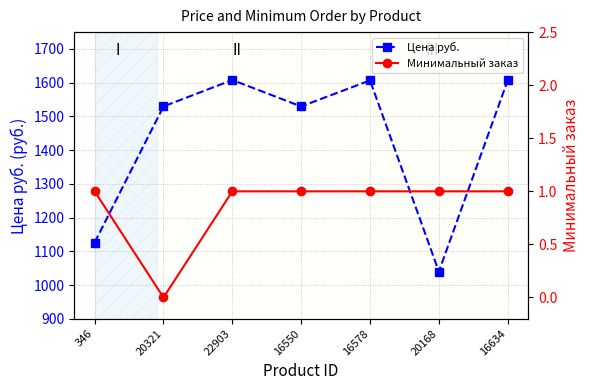

Reading right to left, list all the values displayed in this chart.

Цена руб.: 16634=1606.8	20168=1040.0	16578=1606.8	16550=1529.5	22903=1608.0	20321=1529.5	346=1126.0
Минимальный заказ: 16634=1.0	20168=1.0	16578=1.0	16550=1.0	22903=1.0	20321=0.0	346=1.0